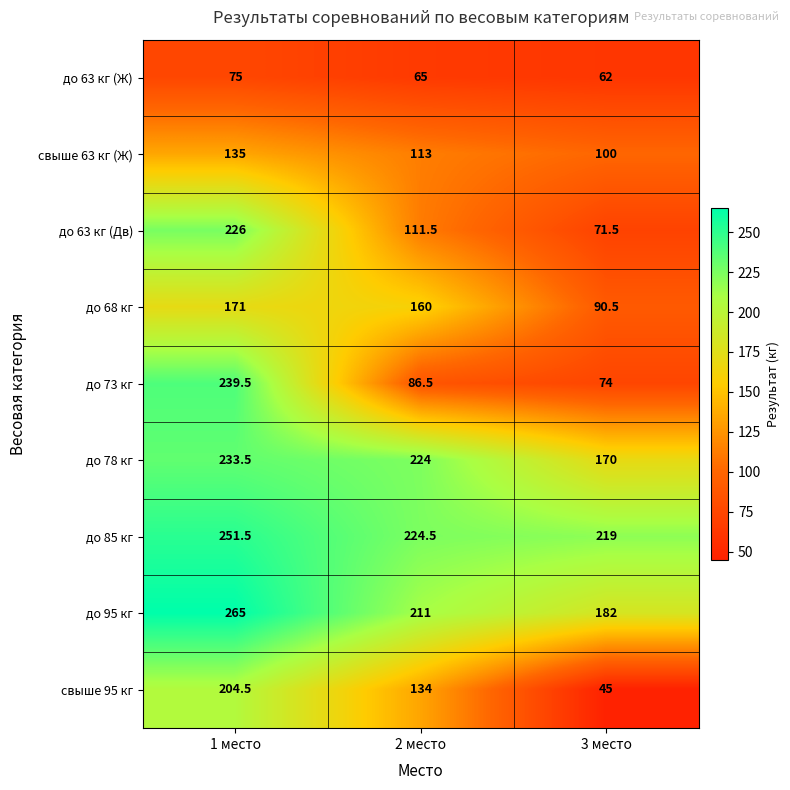

At which label does до 63 кг (Дв) reach its peak?

1 место